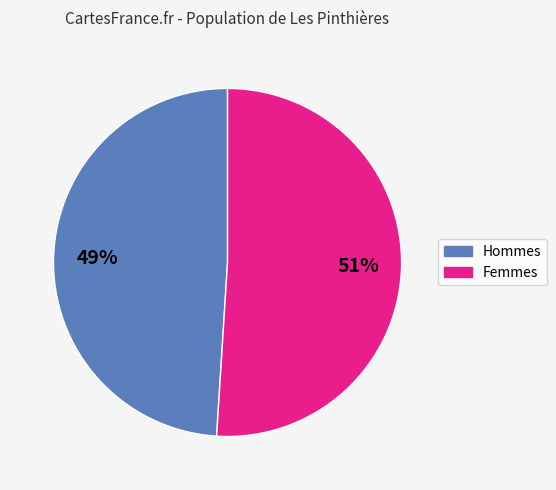

Does any single category account for the majority?

Yes